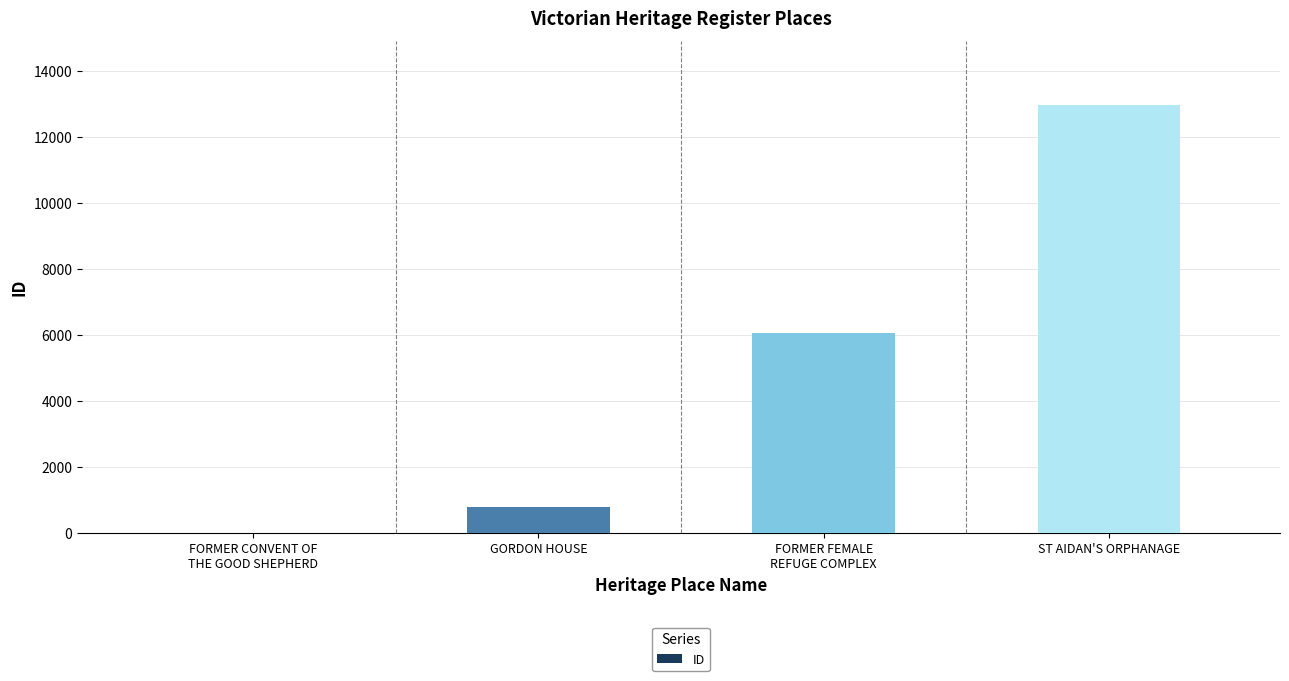

Does the chart contain stacked bars?

No